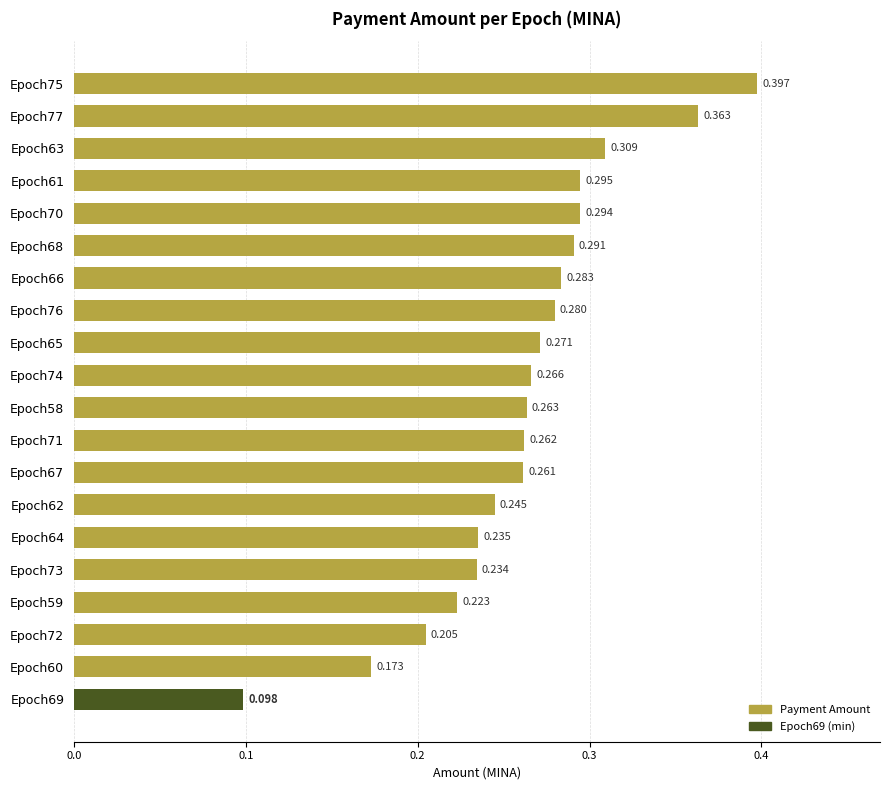

Does the chart contain stacked bars?

No